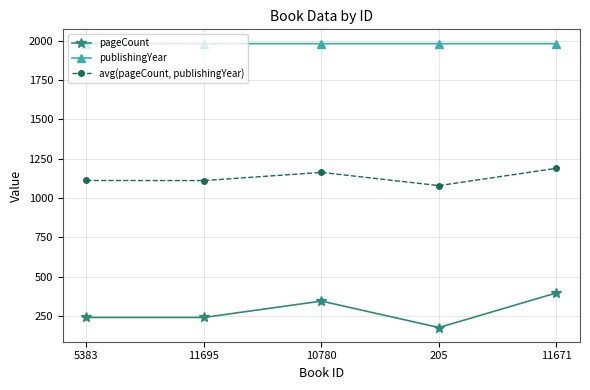

True or false: publishingYear and pageCount intersect in this chart.

False